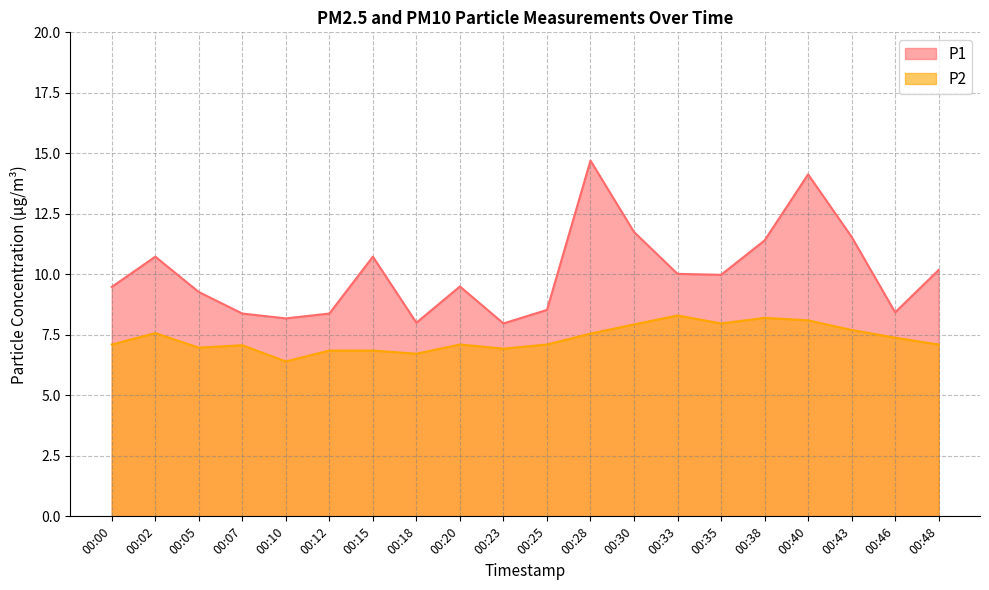

At which category does P2 reach its first local peak?

00:02